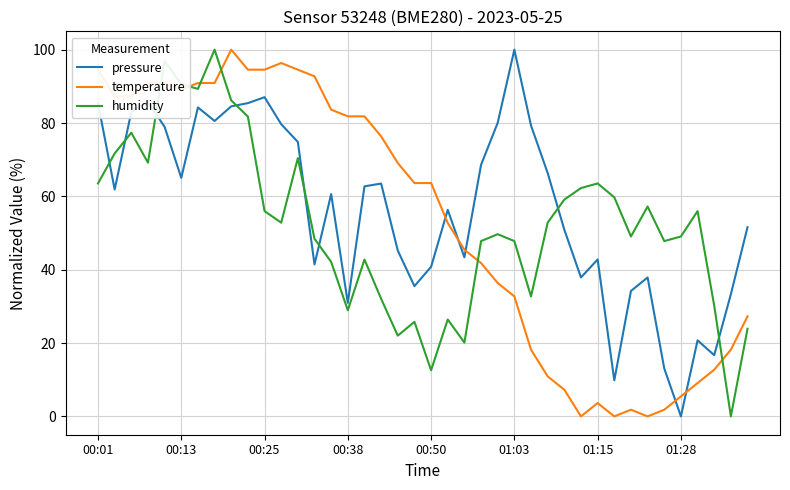

What is the greatest value displayed?

100.0